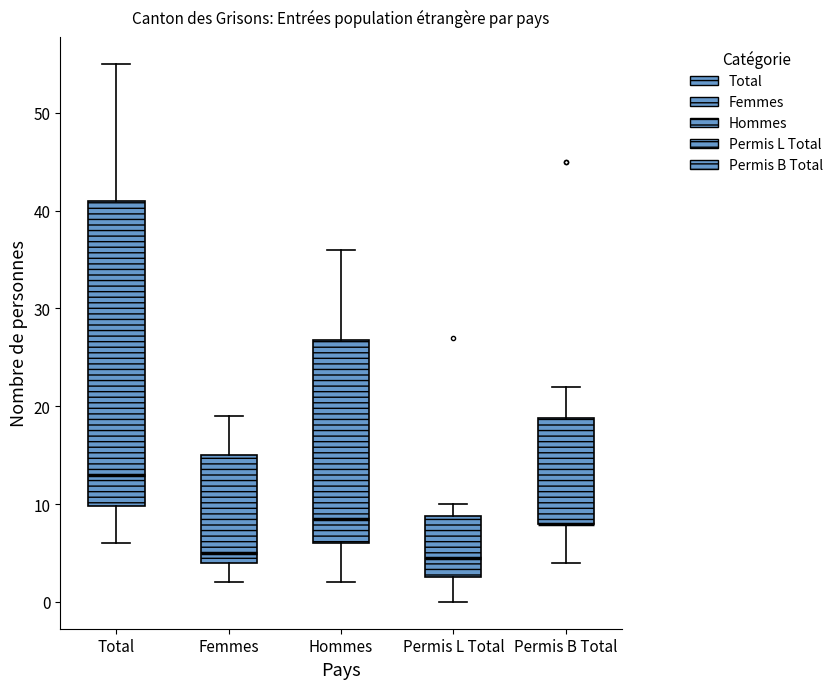

Reading left to right, transcribe this box plot: for each box, give where its median line is, the range the box spans, and where its two whiskers end, as read against the y-axis. The values are not printed on the chart, so give them approximately, as read against the axis.

Total: median 13, box 10 to 41, whiskers 6 to 55
Femmes: median 5, box 4 to 15, whiskers 2 to 19
Hommes: median 9, box 6 to 27, whiskers 2 to 36
Permis L Total: median 5, box 3 to 9, whiskers 0 to 10
Permis B Total: median 8 (drawn on the box's lower edge), box 8 to 19, whiskers 4 to 22